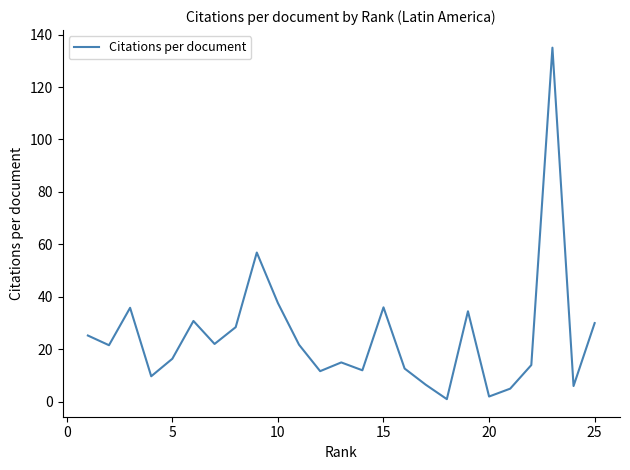

What is the maximum value shown in the chart?

135.0